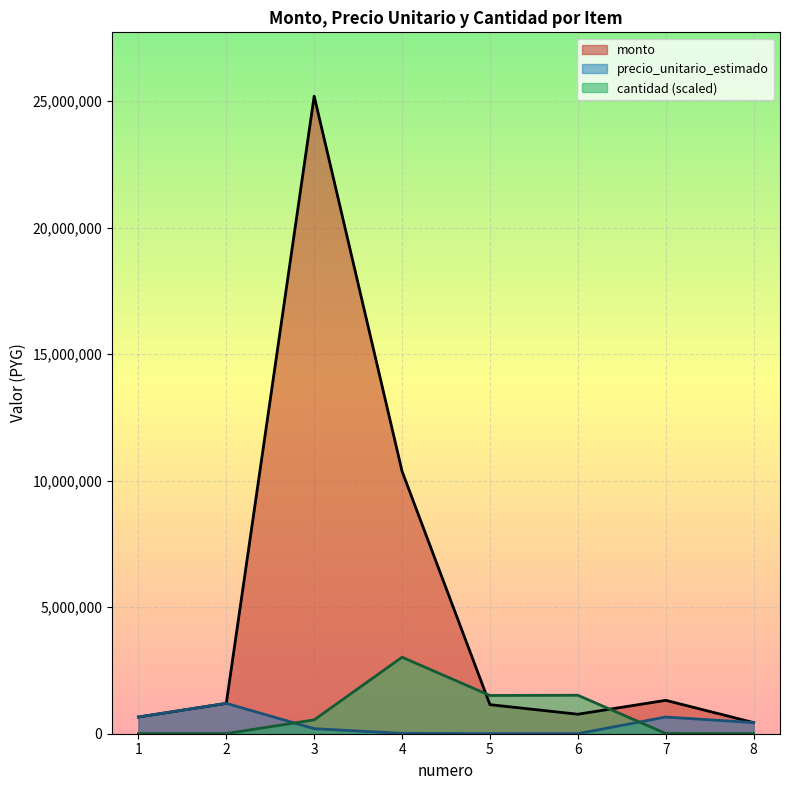

At how many categories does at least one series exceed 9610952?

2